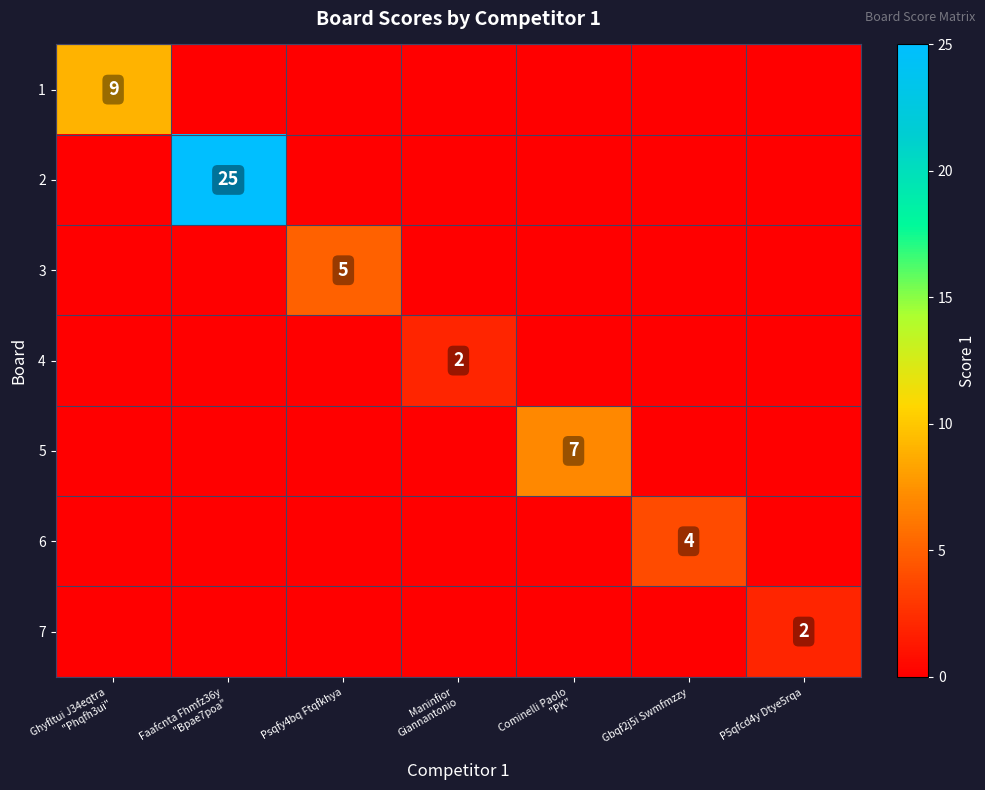

The 6 series shows 0 at Psqfy4bq Ftqfkhya. True or false?

True